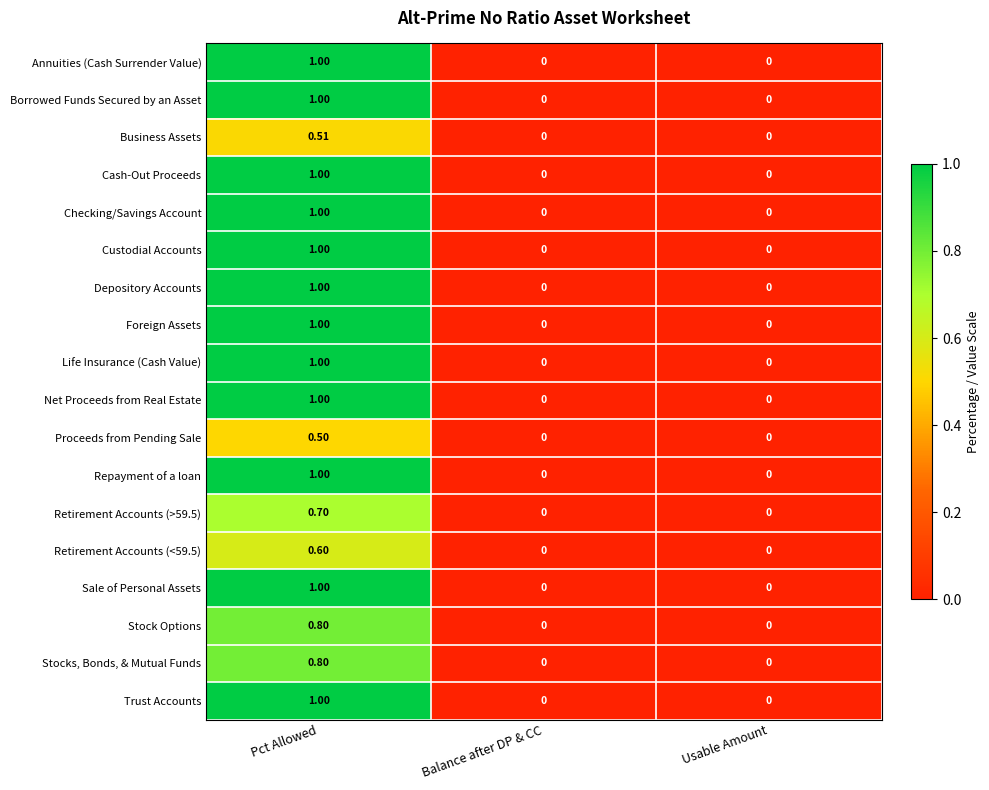

Is the value of Annuities (Cash Surrender Value) at Usable Amount greater than the value of Custodial Accounts at Pct Allowed?

No